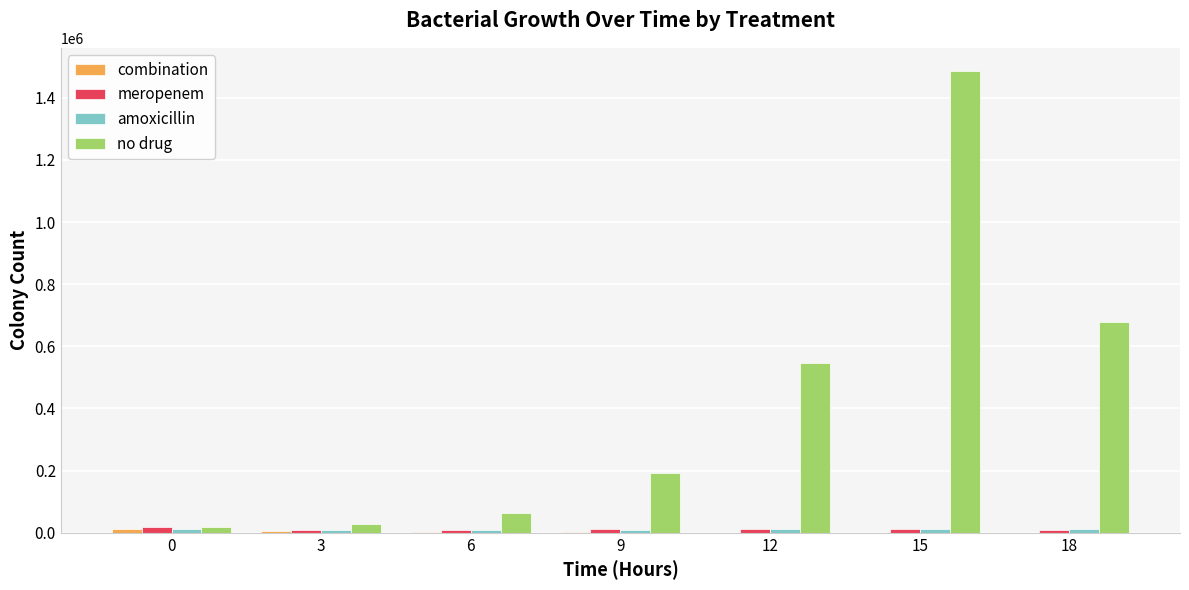

Between 0 and 15, which series saw the biggest shift?

no drug